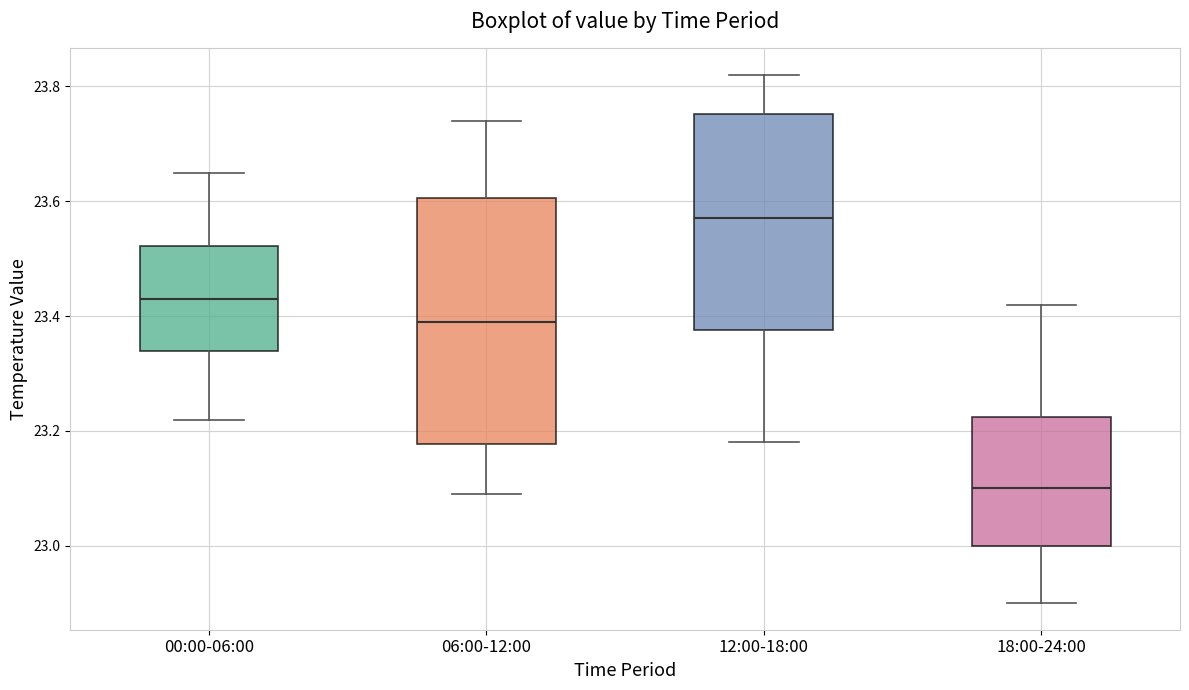

Reading left to right, read every box against the y-axis: the position of its median line, the range the box covers, and the ends of its whiskers. The values are not printed on the chart, so give them approximately, as read against the axis.

00:00-06:00: median 23.44, box 23.34 to 23.52, whiskers 23.22 to 23.66
06:00-12:00: median 23.40, box 23.18 to 23.60, whiskers 23.10 to 23.74
12:00-18:00: median 23.58, box 23.38 to 23.76, whiskers 23.18 to 23.82
18:00-24:00: median 23.10, box 23.00 to 23.22, whiskers 22.90 to 23.42